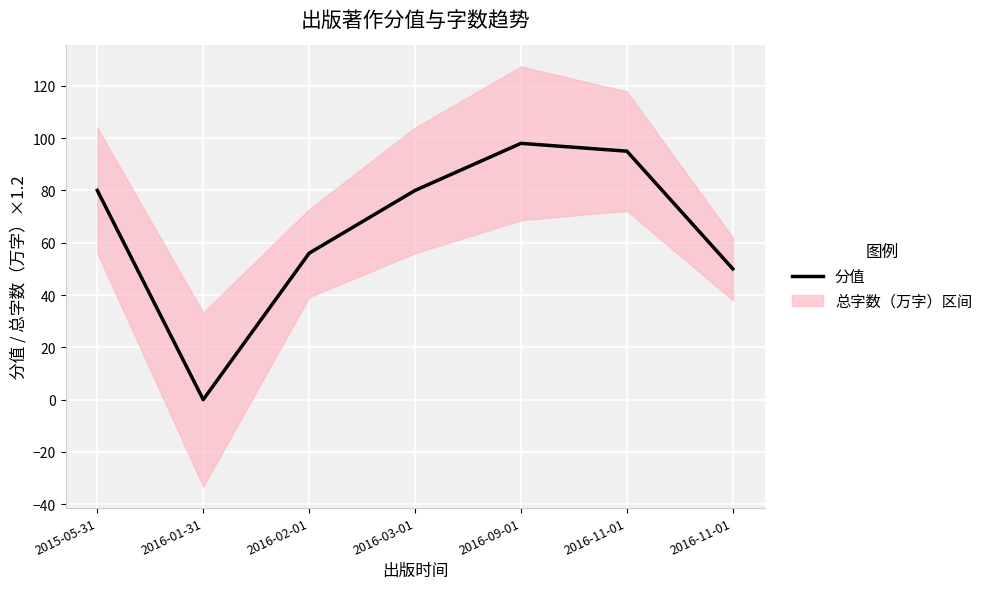

What is the average value?

66